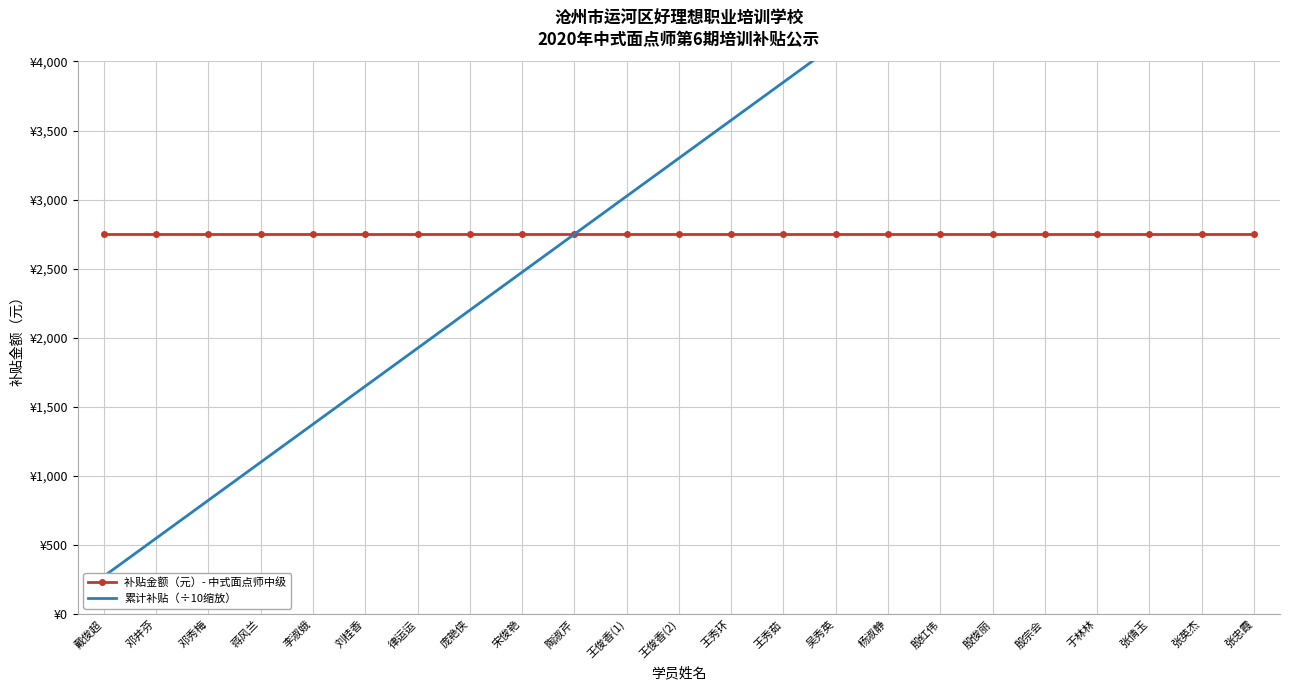

Which series has the largest total across all categories?

累计补贴（÷10缩放）